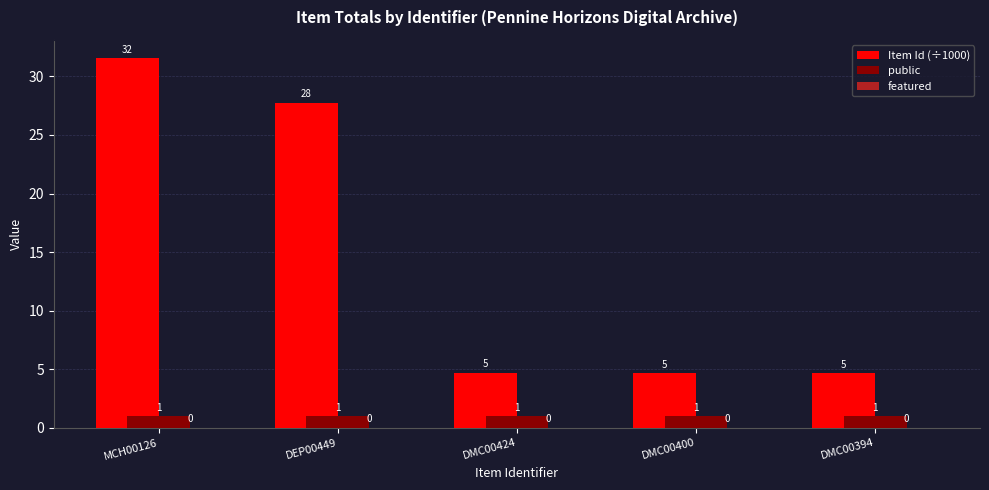

Reading left to right, what are all the values shown in this chart?

Item Id (÷1000): MCH00126=31.6	DEP00449=27.7	DMC00424=4.7	DMC00400=4.7	DMC00394=4.7
public: MCH00126=1.0	DEP00449=1.0	DMC00424=1.0	DMC00400=1.0	DMC00394=1.0
featured: MCH00126=0.0	DEP00449=0.0	DMC00424=0.0	DMC00400=0.0	DMC00394=0.0